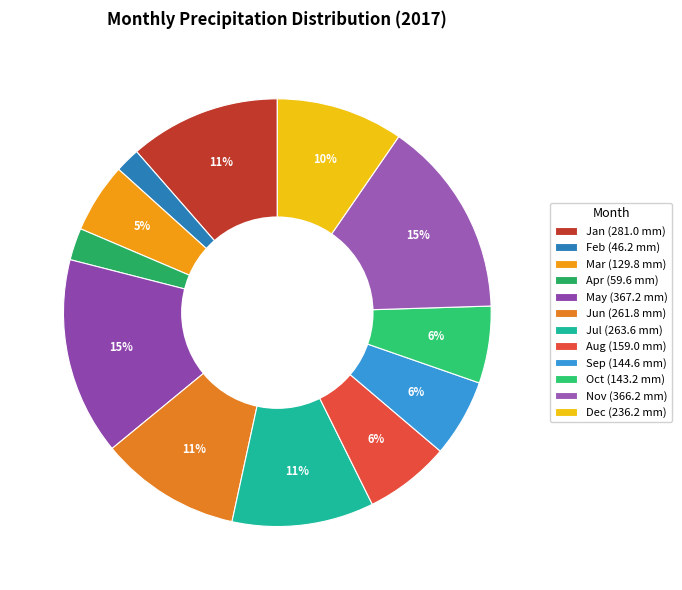

How many slices are in this pie chart?

12